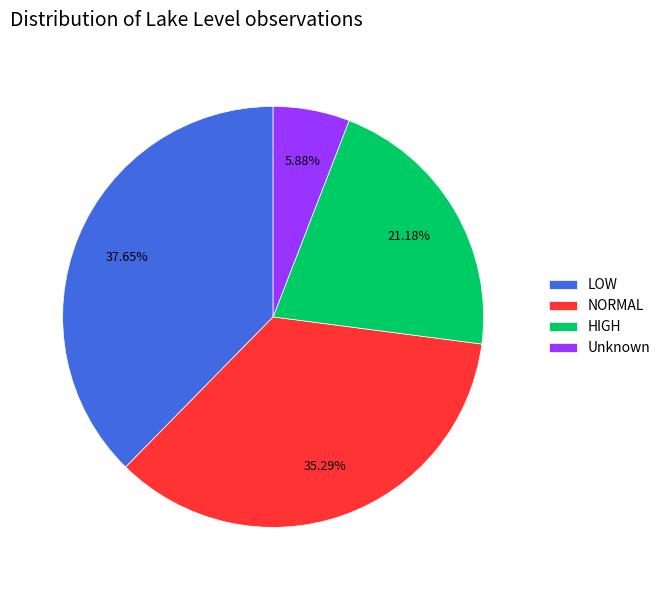

Do NORMAL and Unknown together represent more than half of the pie?

No